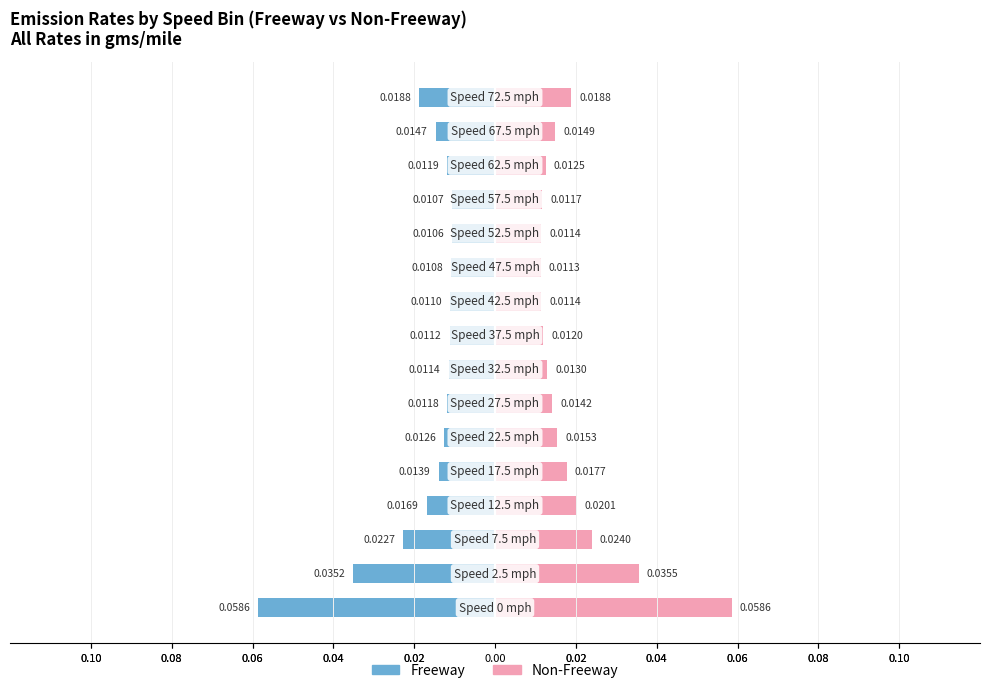

Which series has the largest range (max minus min)?

Freeway